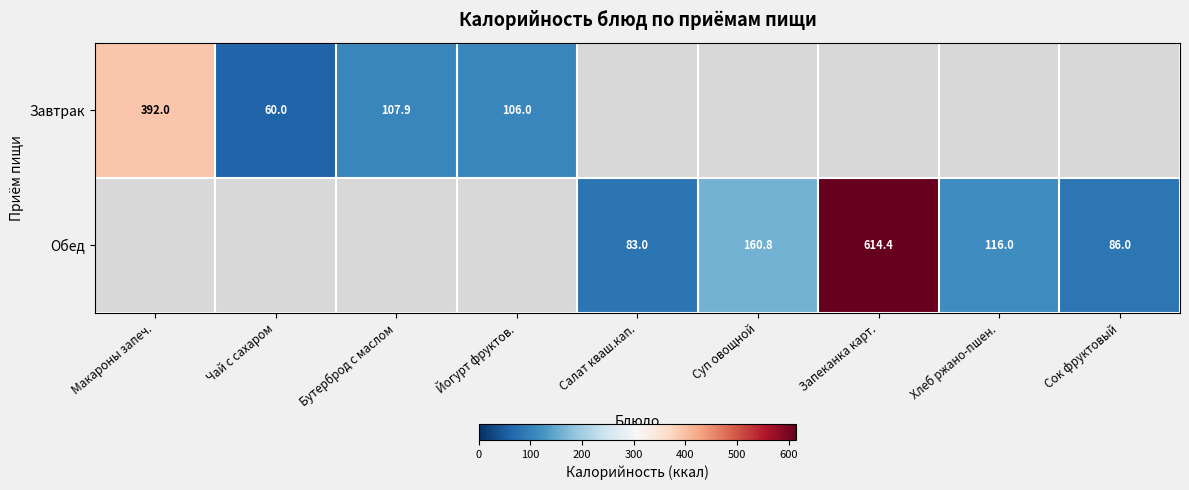

What is the difference between the Обед values at Запеканка карт. and Хлеб ржано-пшен.?

498.4